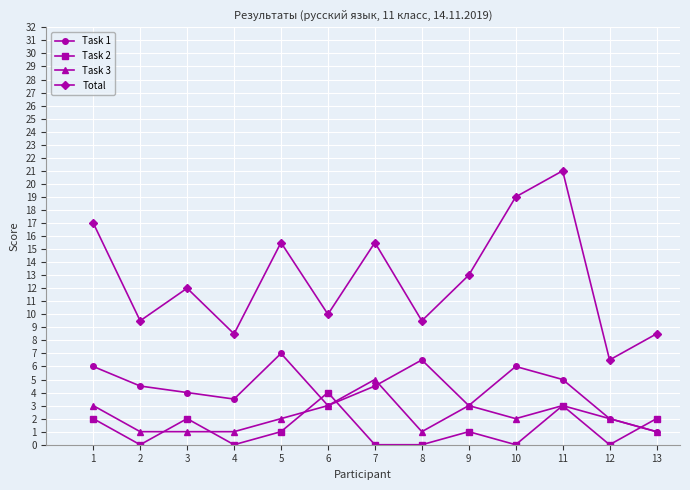

True or false: Task 1 and Total intersect in this chart.

False